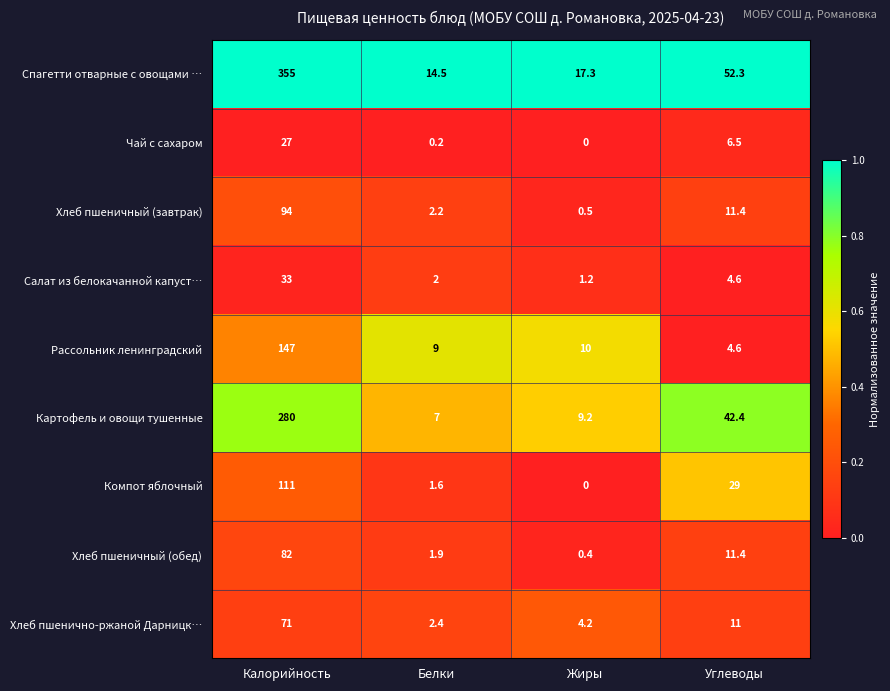

The Хлеб пшеничный (обед) series shows 0.1 at Жиры. True or false?

False